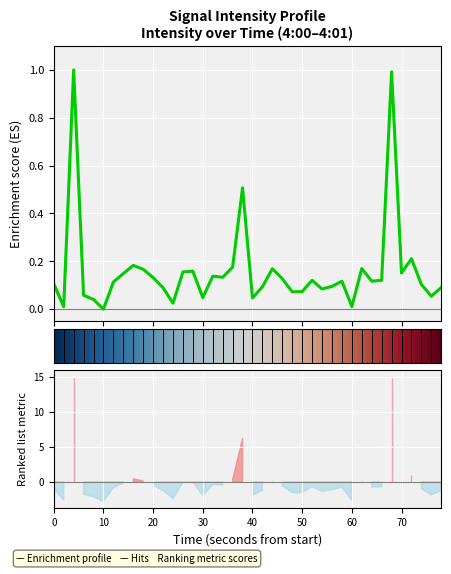

What is the average value?

0.2